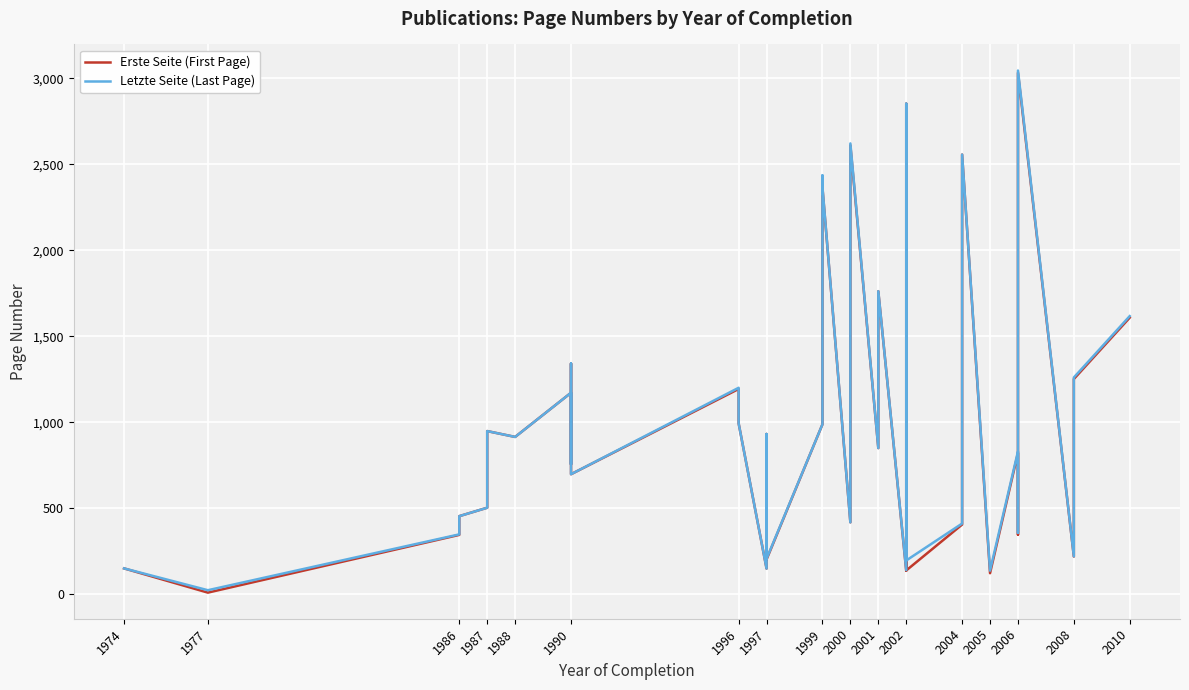

How many distinct data groups are displayed?

2